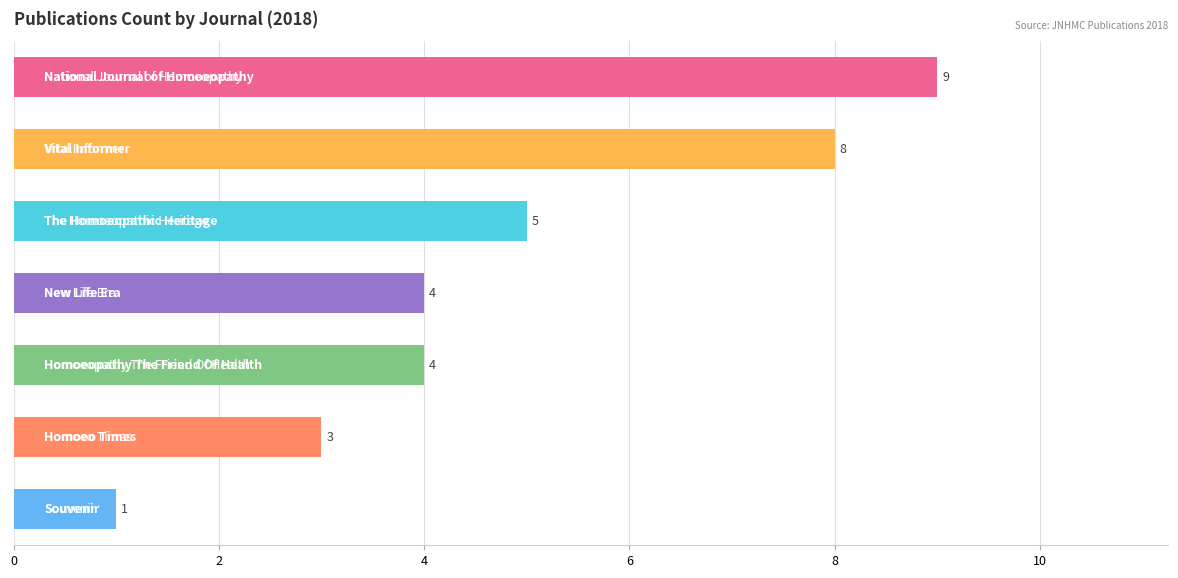

What is the value of the 6th bar from the top?

3